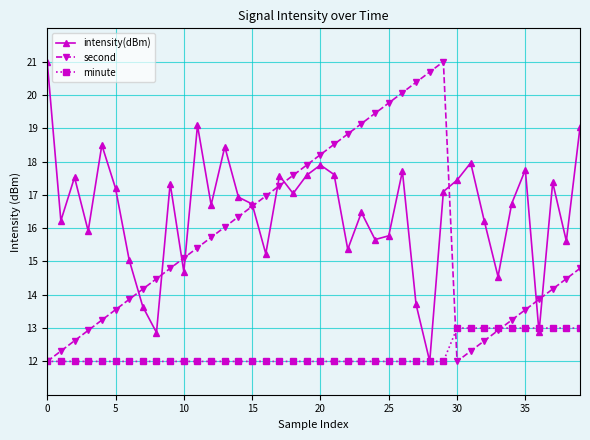

What is the highest value of the minute series?

13.0